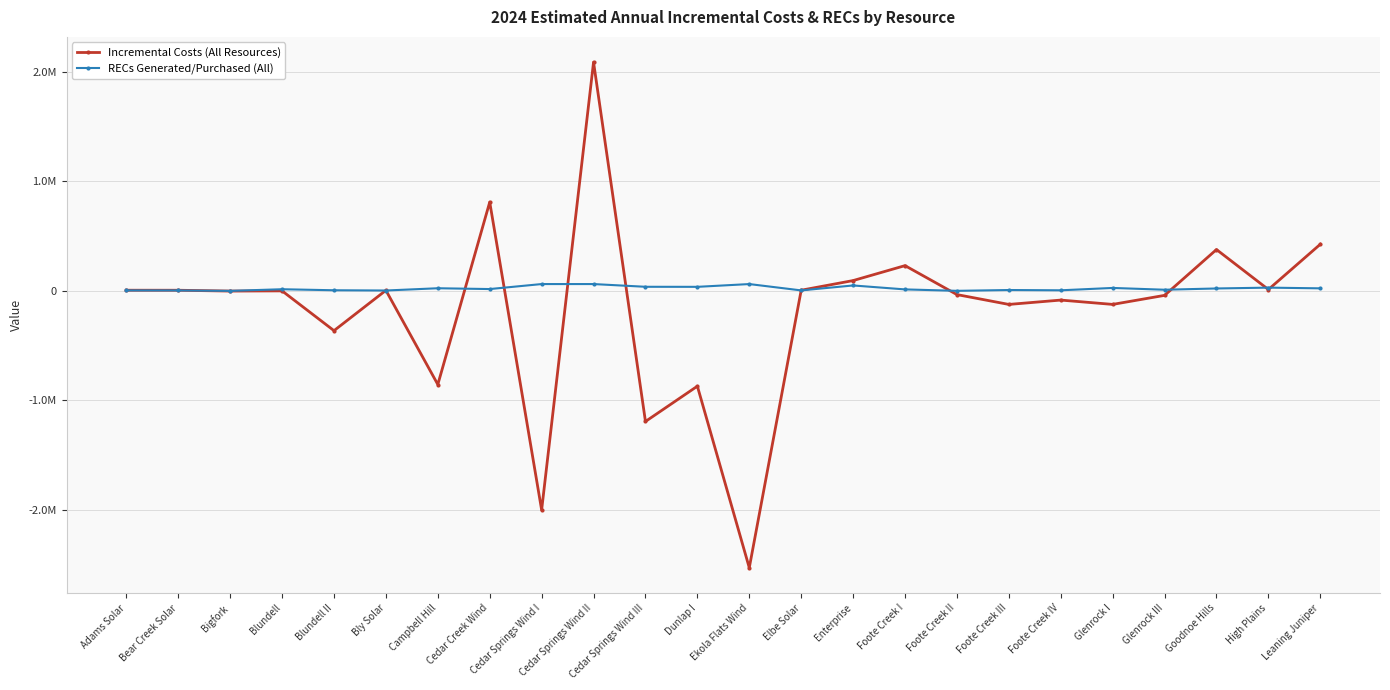

Which category has the lowest value across all series?

Ekola Flats Wind